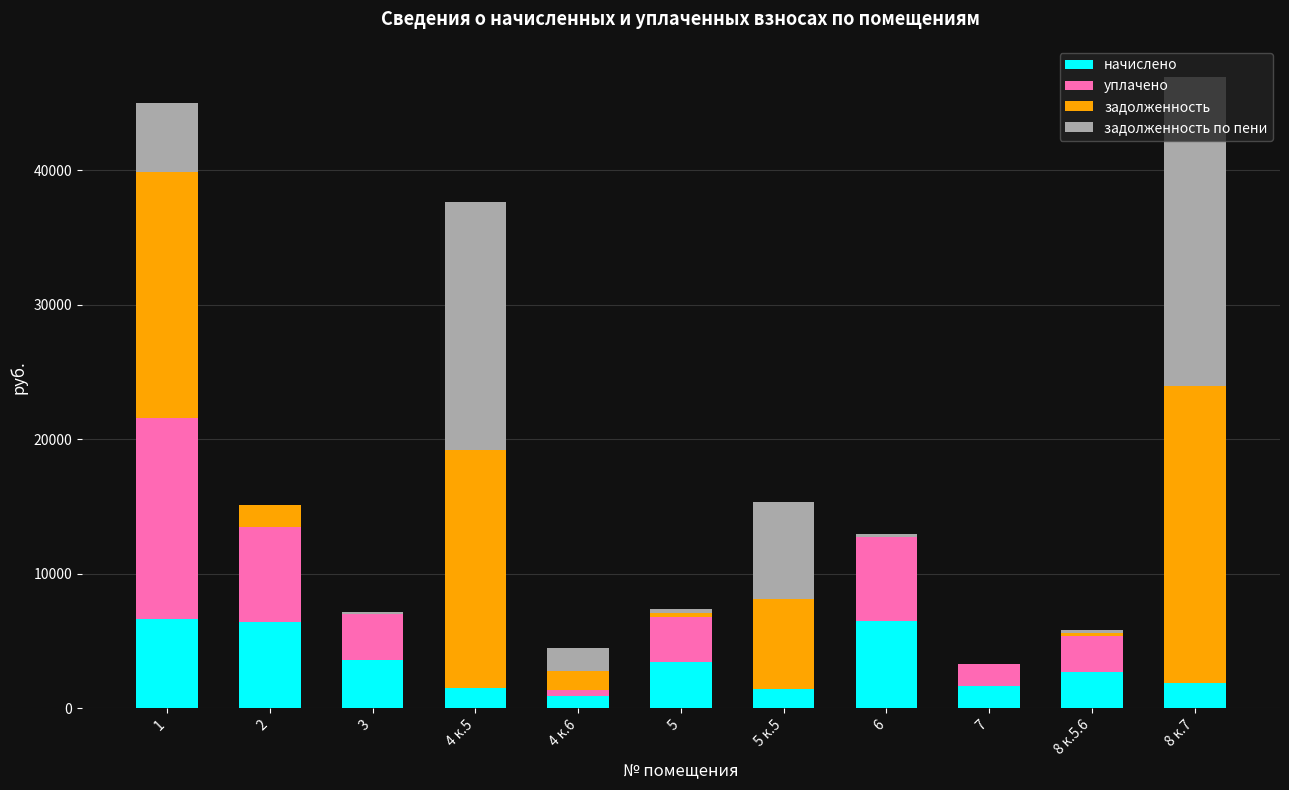

What is the sum of all начислено values?

36635.4